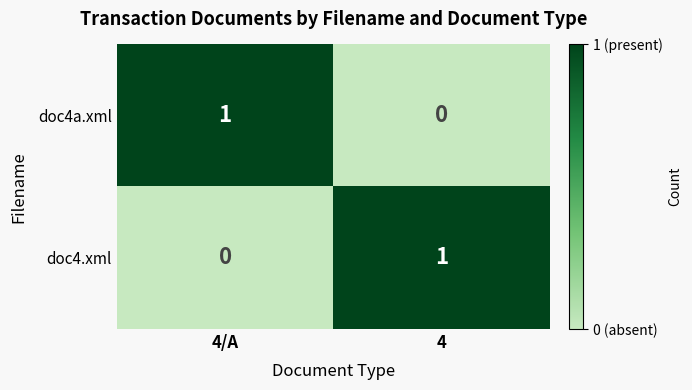

The doc4a.xml series shows 2 at 4/A. True or false?

False